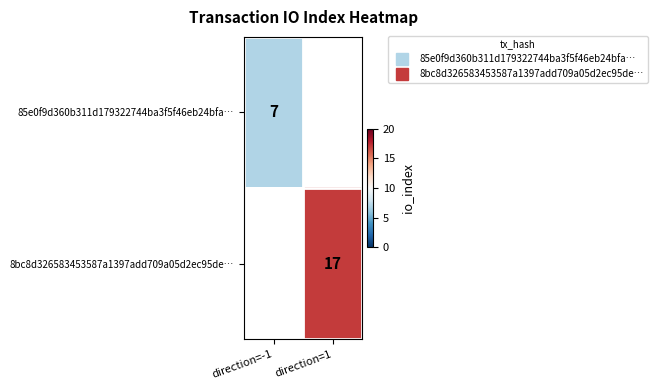

Which category has the highest value across all series?

direction=1